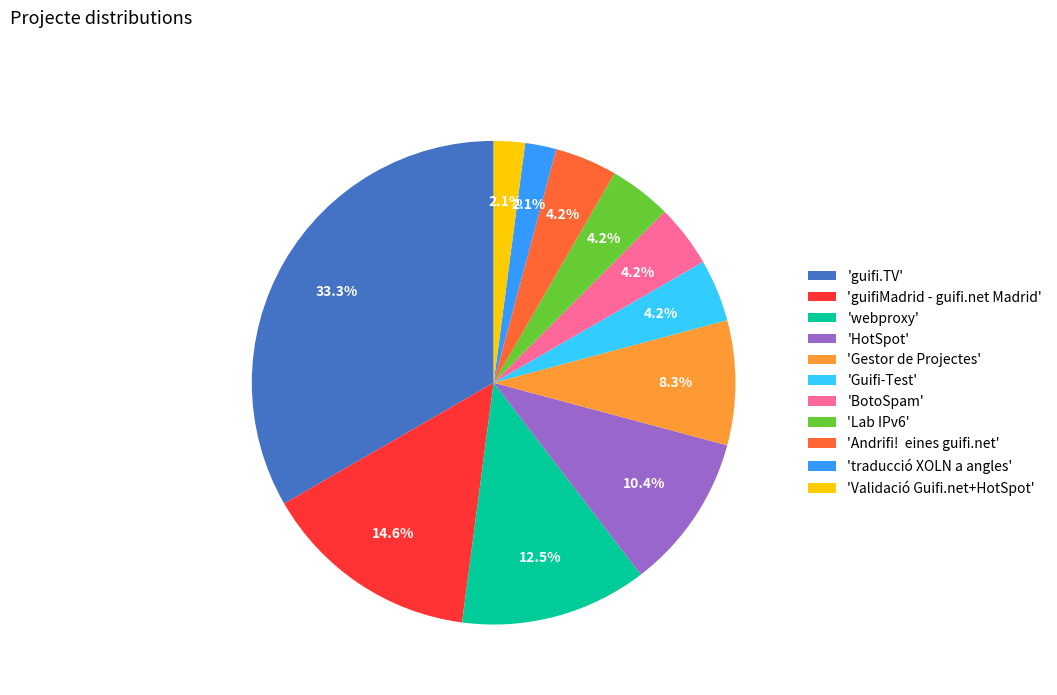

What portion of the pie excludes 'HotSpot'?

89.6%